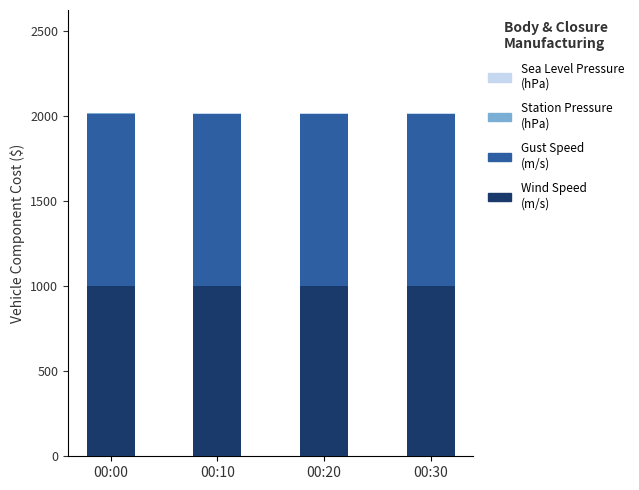

What is the maximum value for Station Pressure (hPa)?

998.9